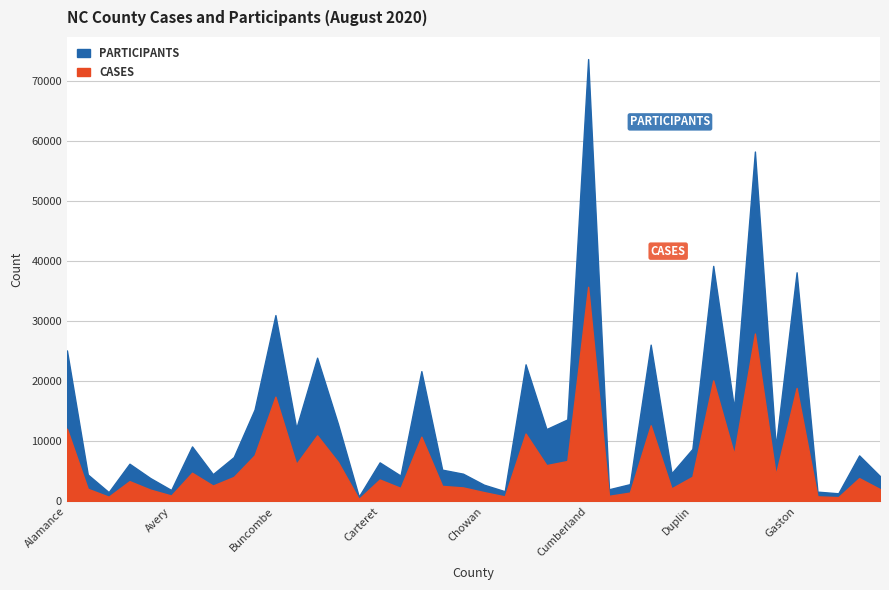

Is it true that PARTICIPANTS equals 65669 at Durham?

False